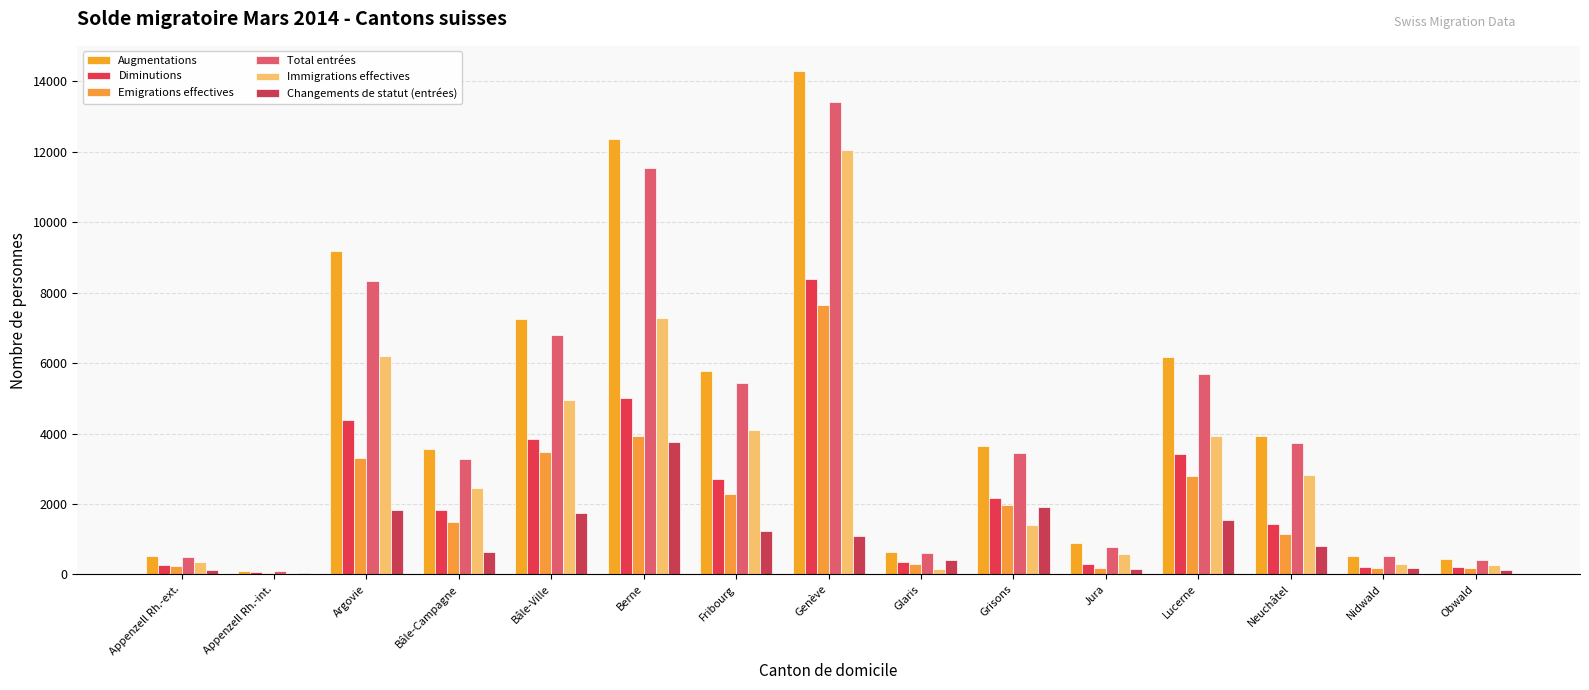

What is the label of the 7th bar from the left?

Fribourg